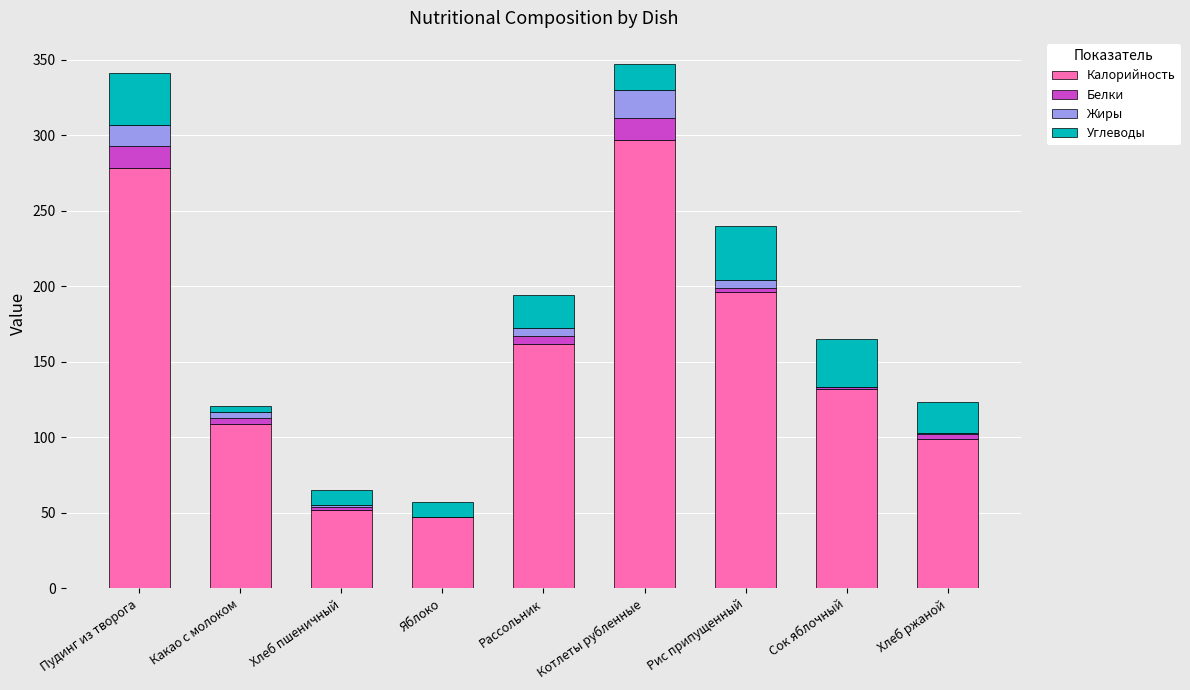

True or false: Калорийность has a value of 132 at Сок яблочный.

True